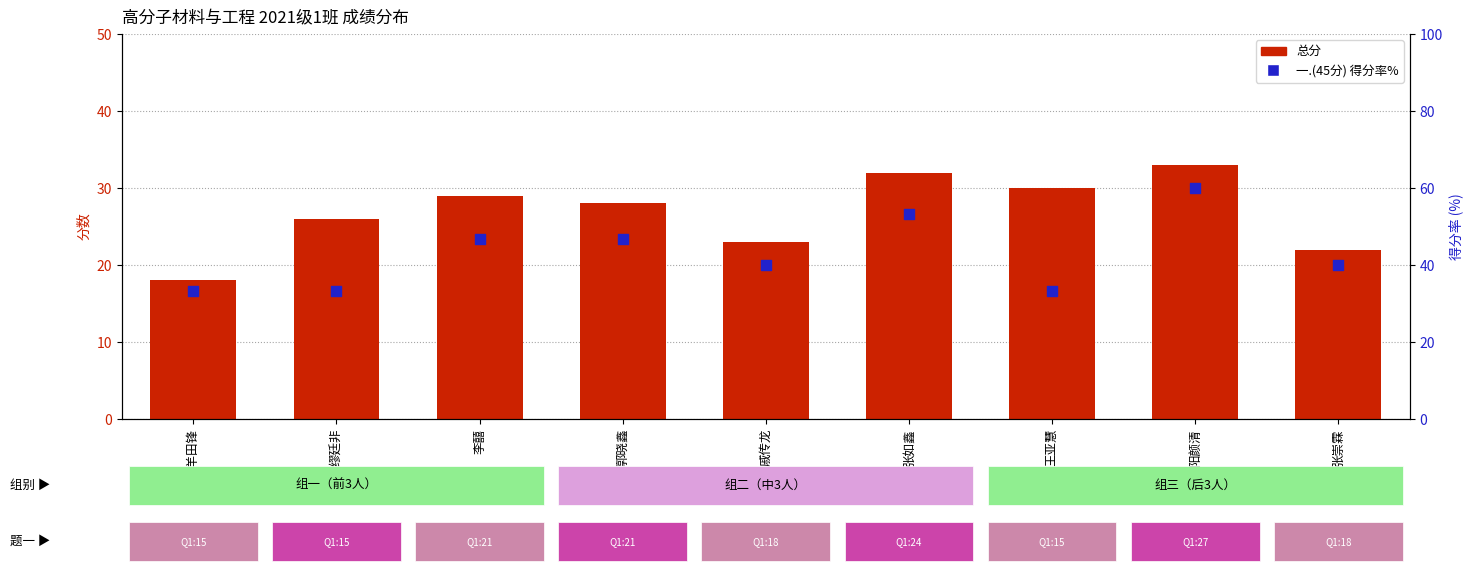

What are all the series names shown in the legend?

总分, 一.(45分) 得分率%